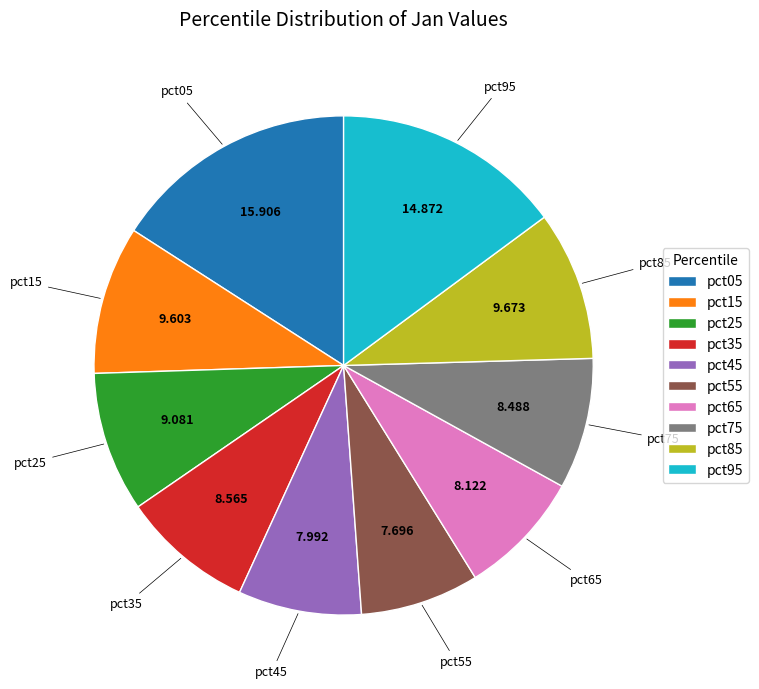

How many slices are in this pie chart?

10